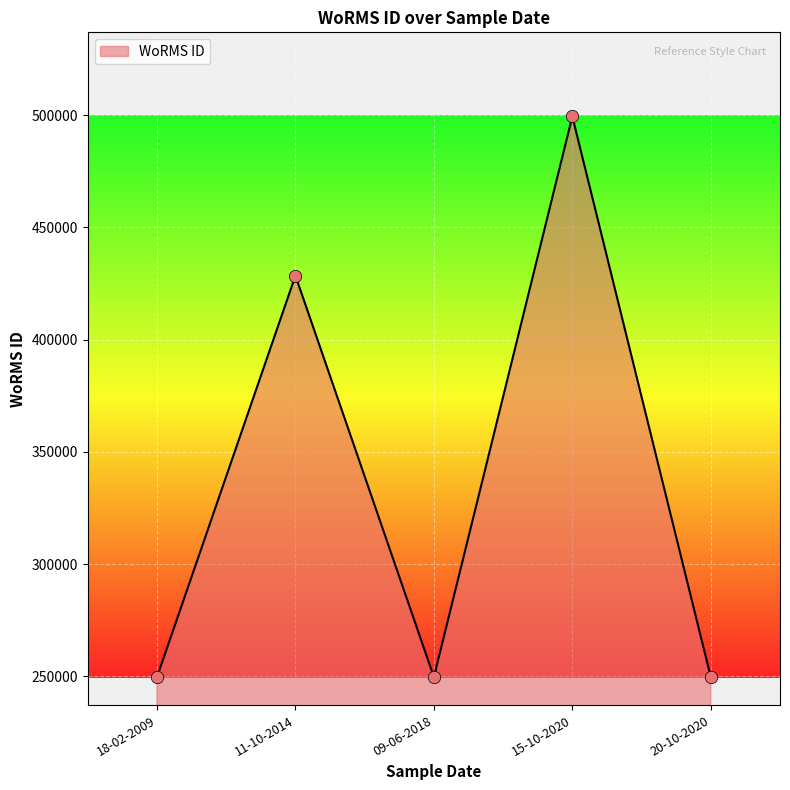

Which has a higher value, 18-02-2009 or 11-10-2014?

11-10-2014